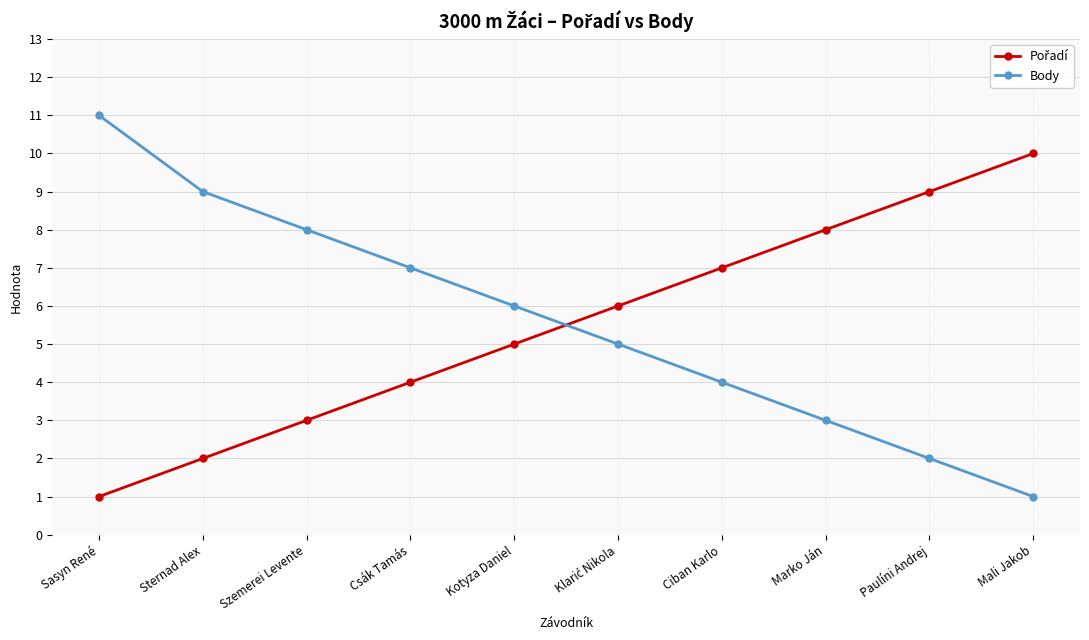

Is it true that Body equals 6 at Ciban Karlo?

False